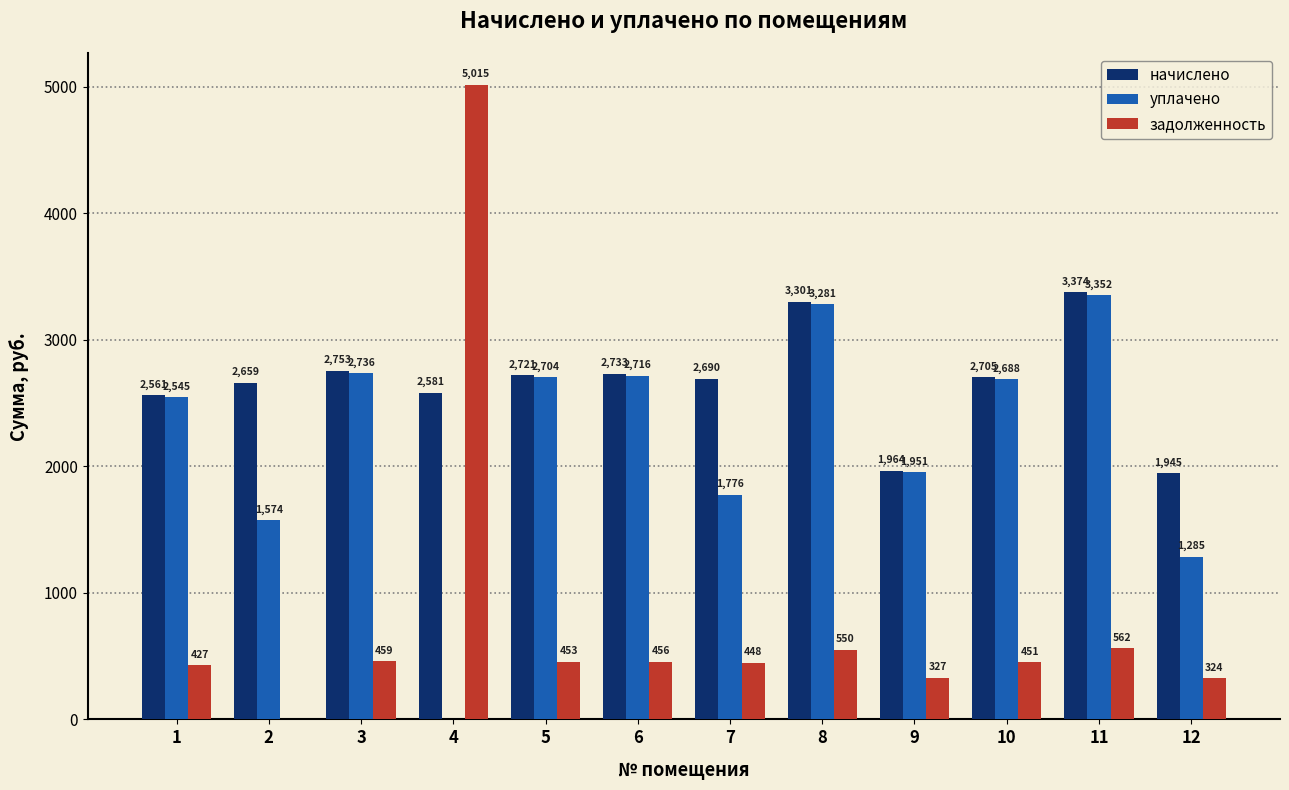

The задолженность series shows 0.0 at 2. True or false?

True